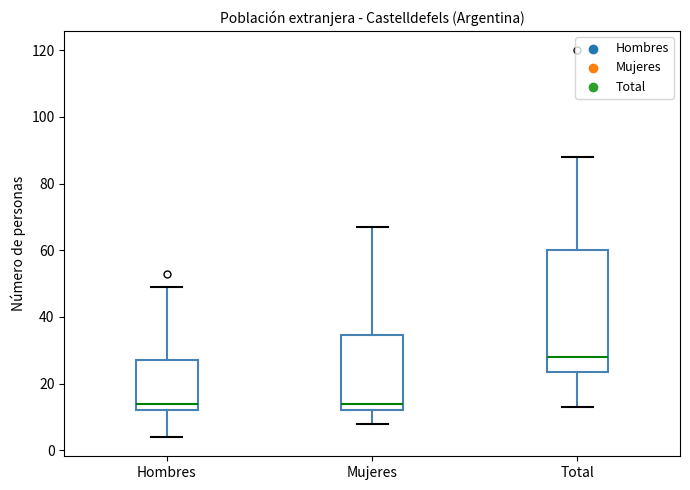

Reading left to right, transcribe this box plot: for each box, give where its median line is, the range the box spans, and where its two whiskers end, as read against the y-axis. The values are not printed on the chart, so give them approximately, as read against the axis.

Hombres: median 14, box 12 to 28, whiskers 4 to 50
Mujeres: median 14, box 12 to 34, whiskers 8 to 68
Total: median 28, box 24 to 60, whiskers 14 to 88